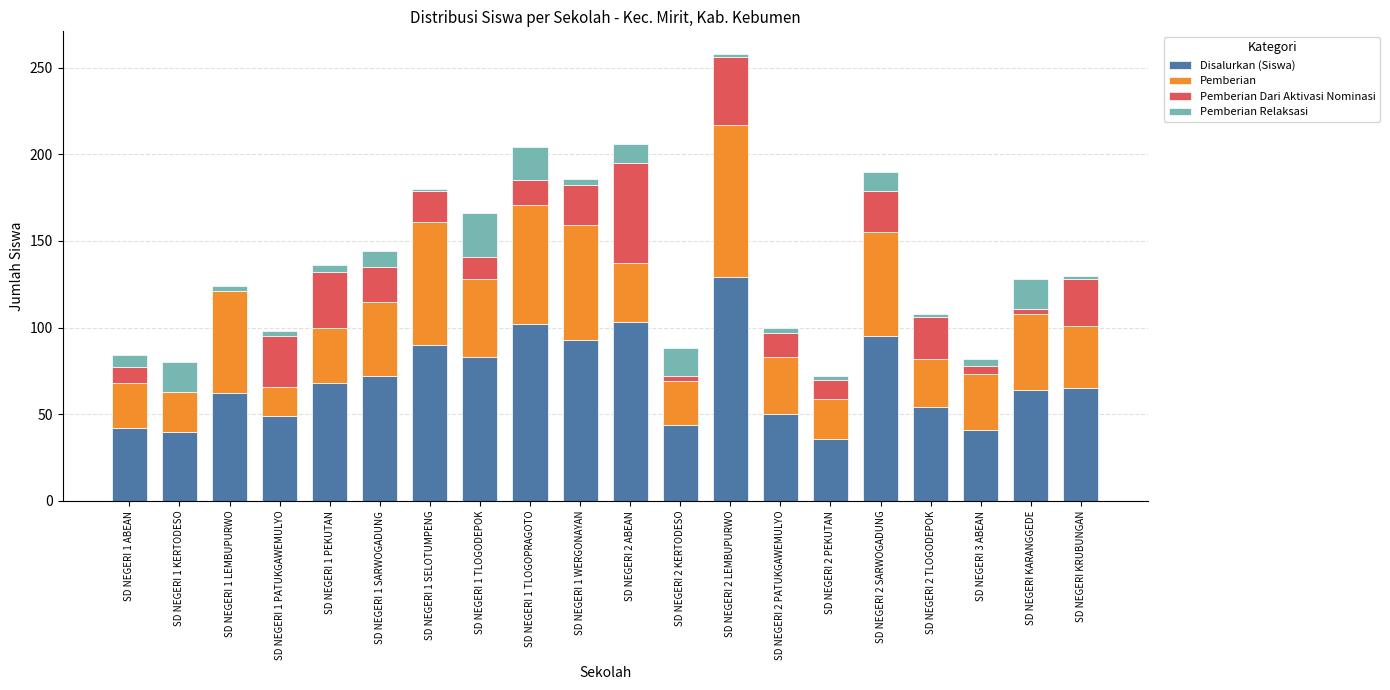

How many data points does each series have?

20